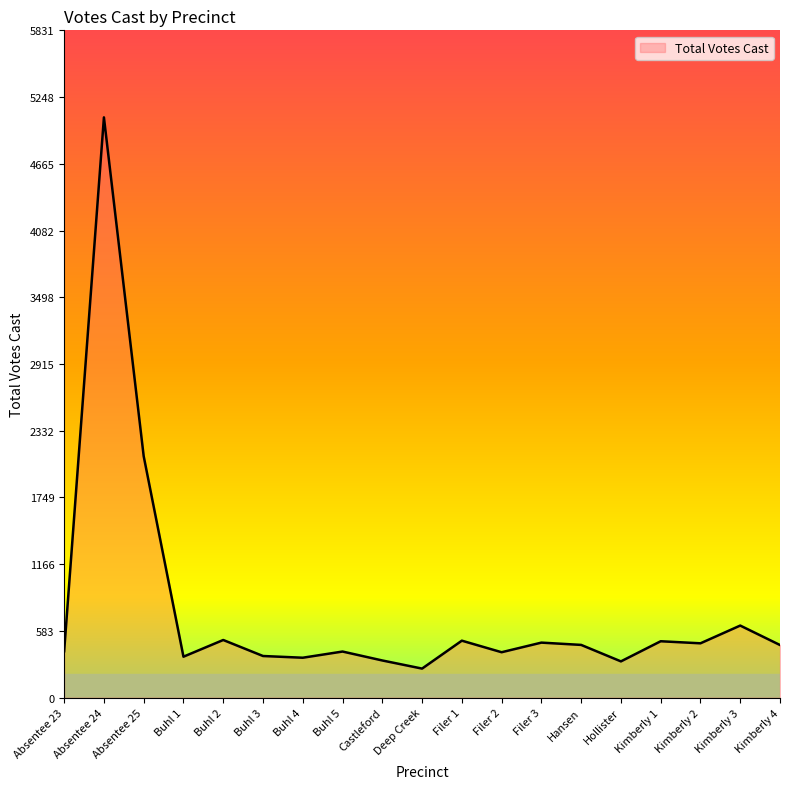

Where is the first local maximum?

Absentee 24